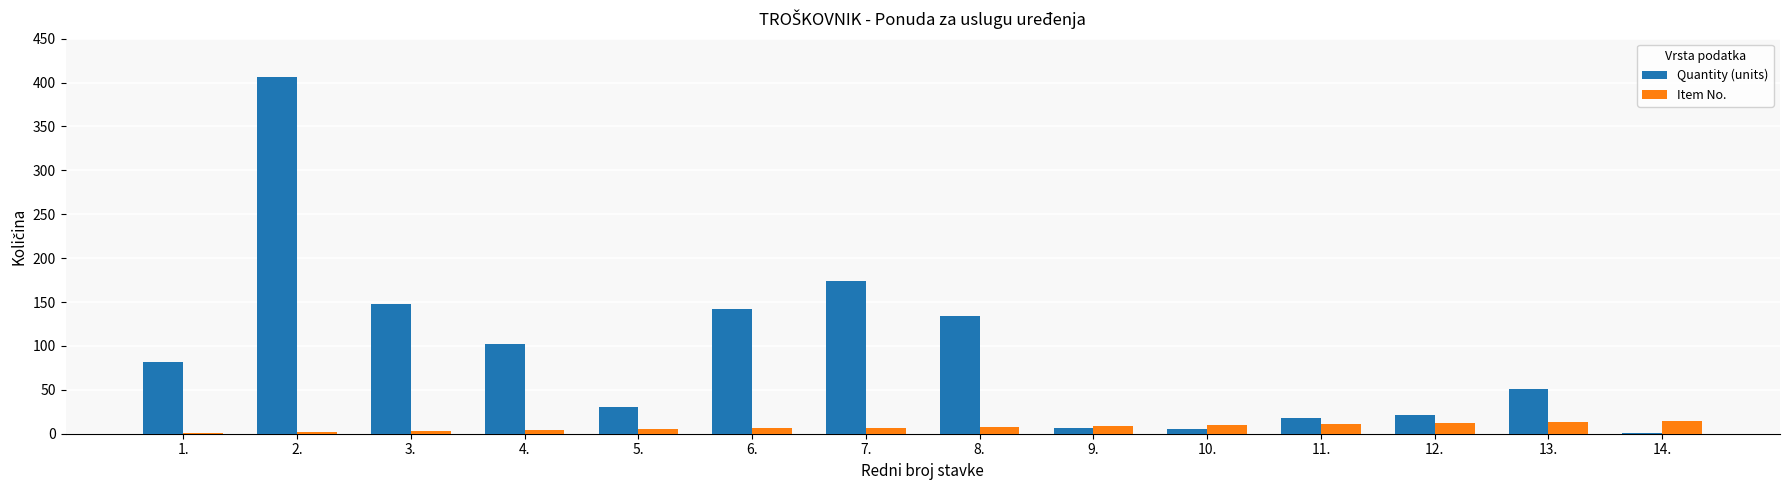

The Quantity (units) series shows 1 at 14.. True or false?

True